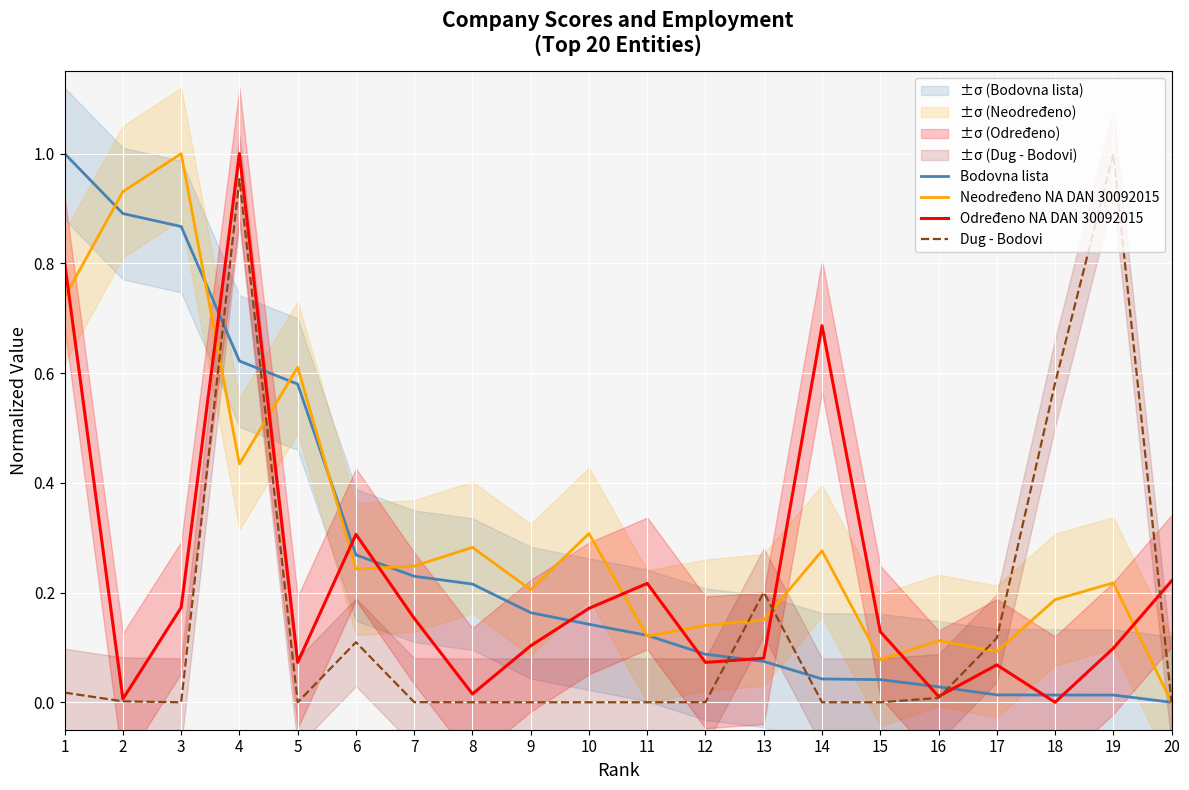

What is the average value of the Određeno NA DAN 30092015 series?

0.2